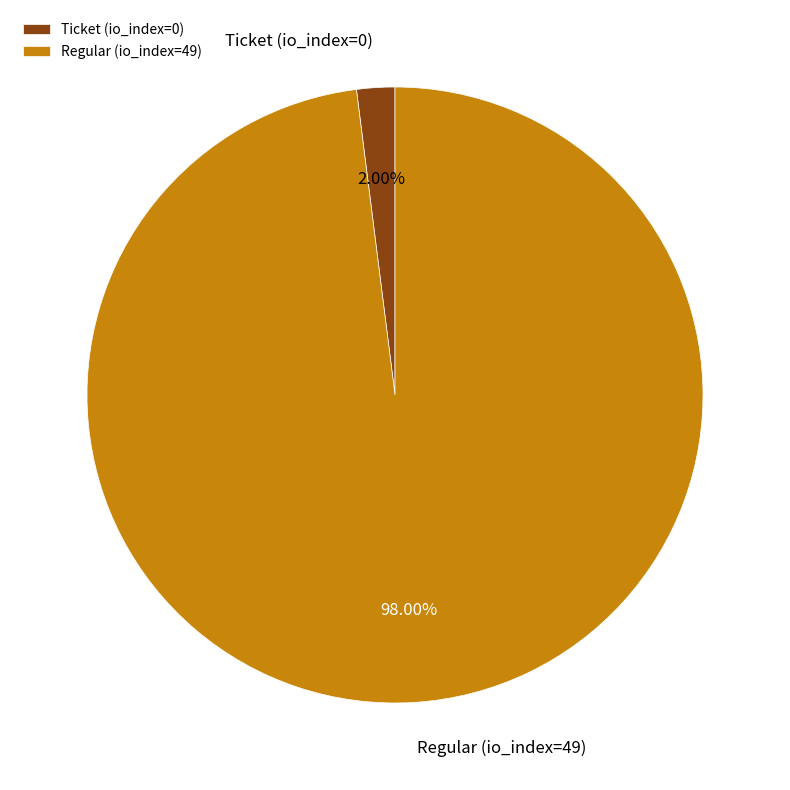

To the nearest percent, what is the average slice percentage?

50%